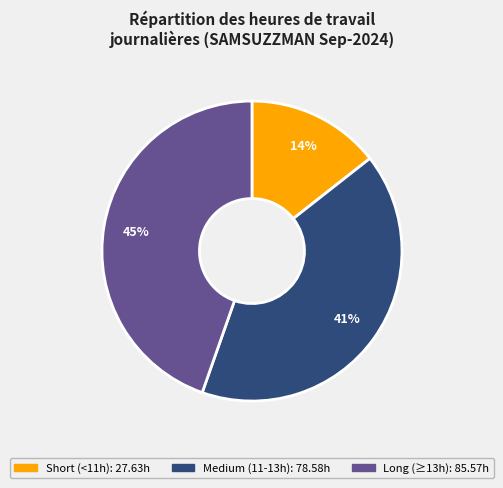

To the nearest percent, what is the average slice percentage?

33%